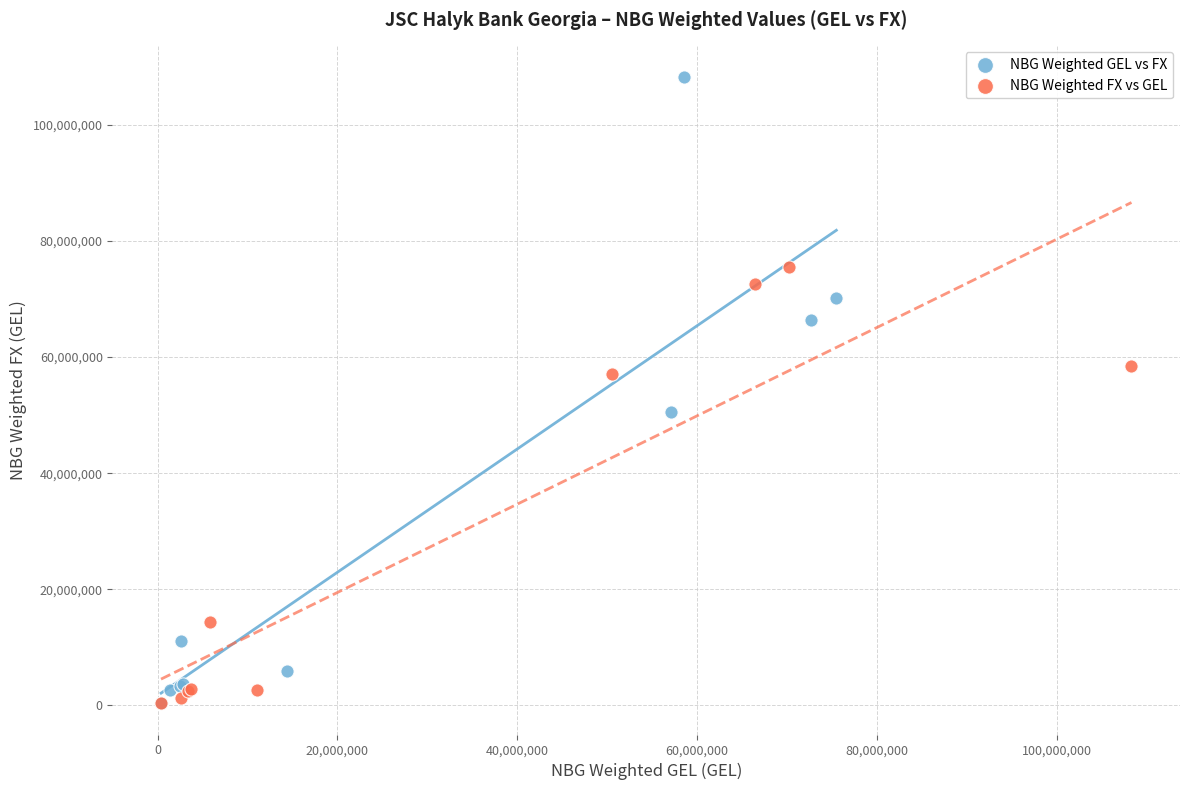

Which series has the largest Y range (max minus min)?

NBG Weighted GEL vs FX